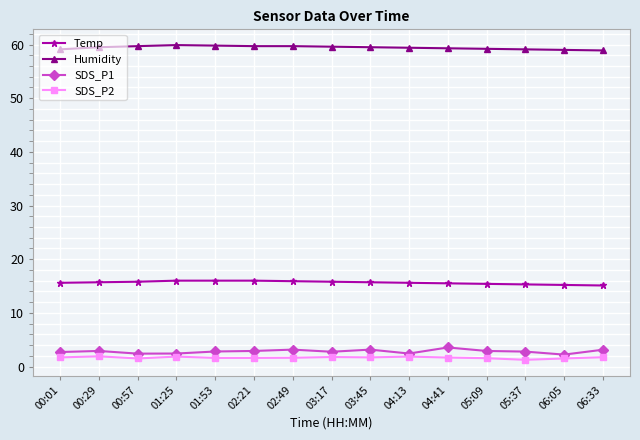

How many lines are shown in the chart?

4